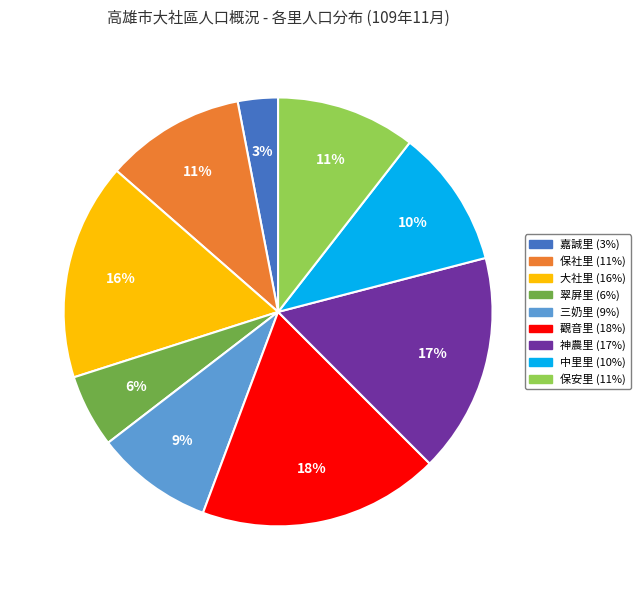

What percentage is the 翠屏里 slice, to the nearest percent?

6%